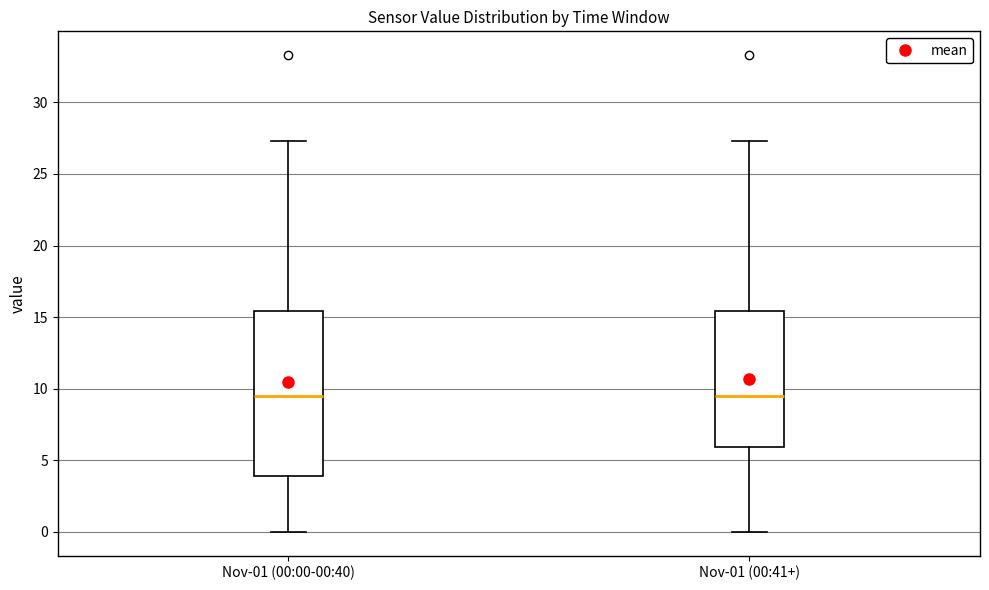

Where is the upper edge of the box for Nov-01 (00:00-00:40) on the y-axis? The values are not printed on the chart, so give them approximately, as read against the axis.

15.5